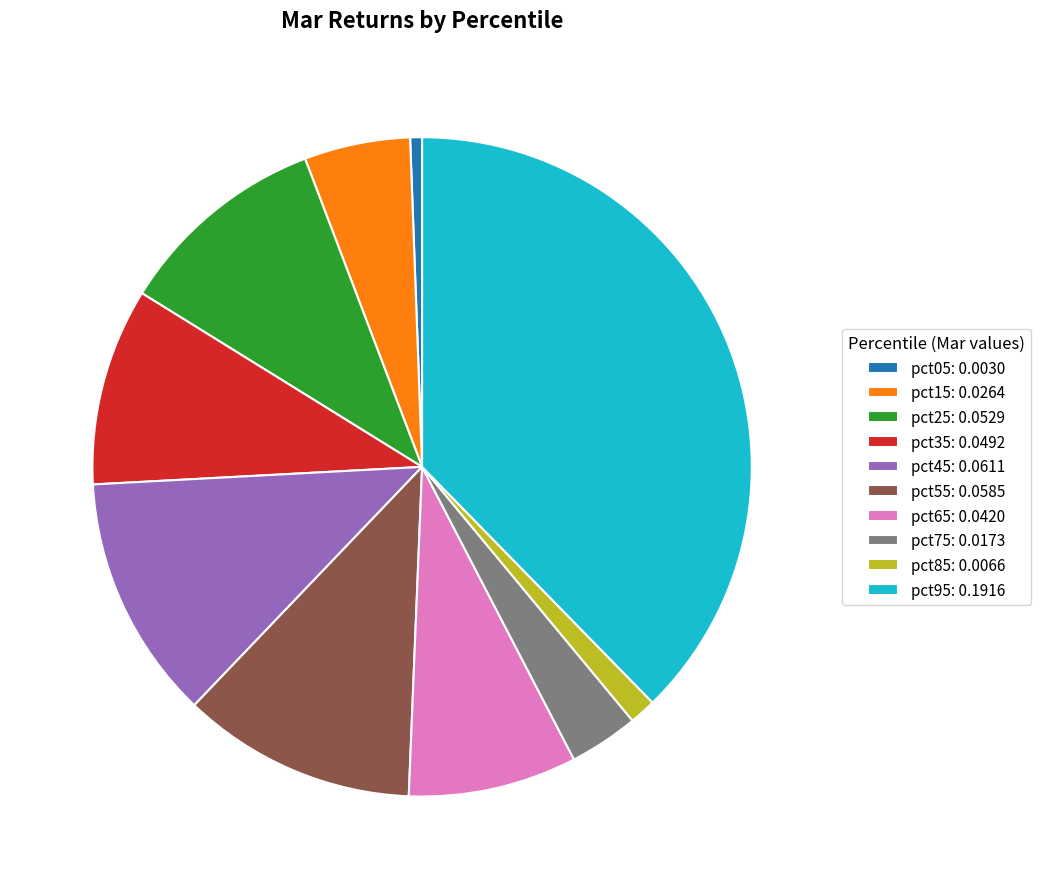

Do pct55 and pct15 together represent more than half of the pie?

No